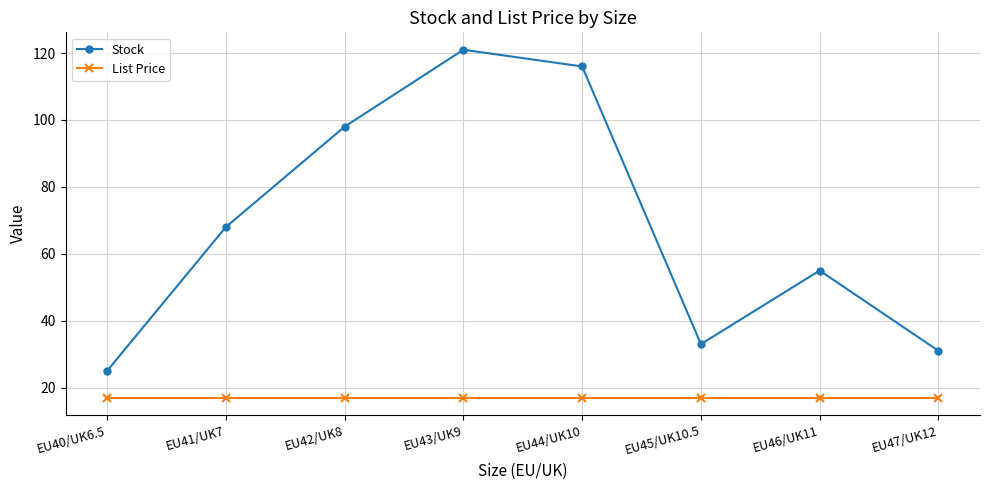

In Stock, how many points are lower than both neighbors (excluding endpoints)?

1